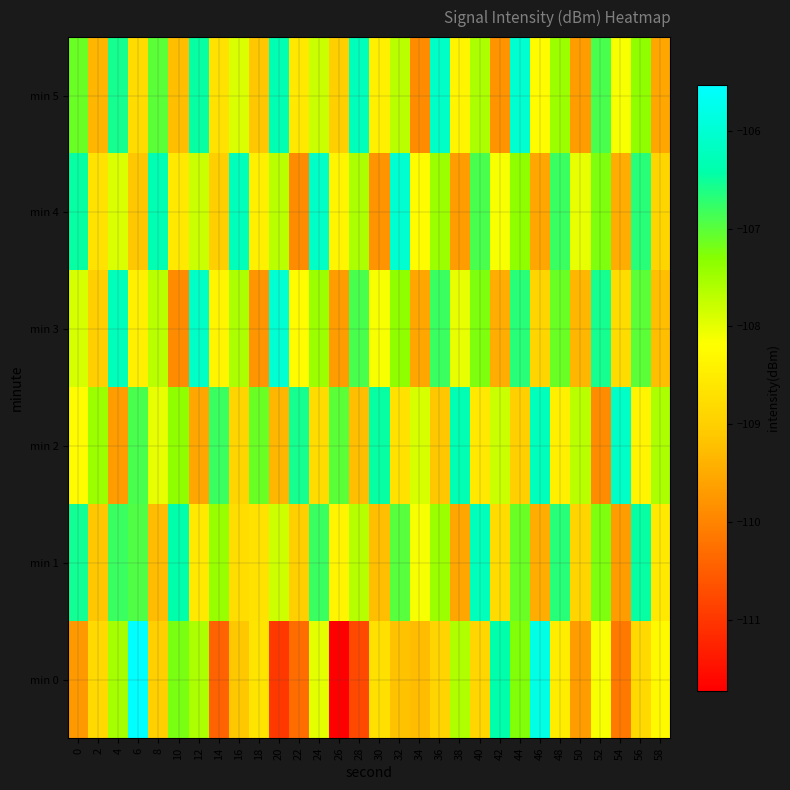

How many categories are shown in the chart?

30